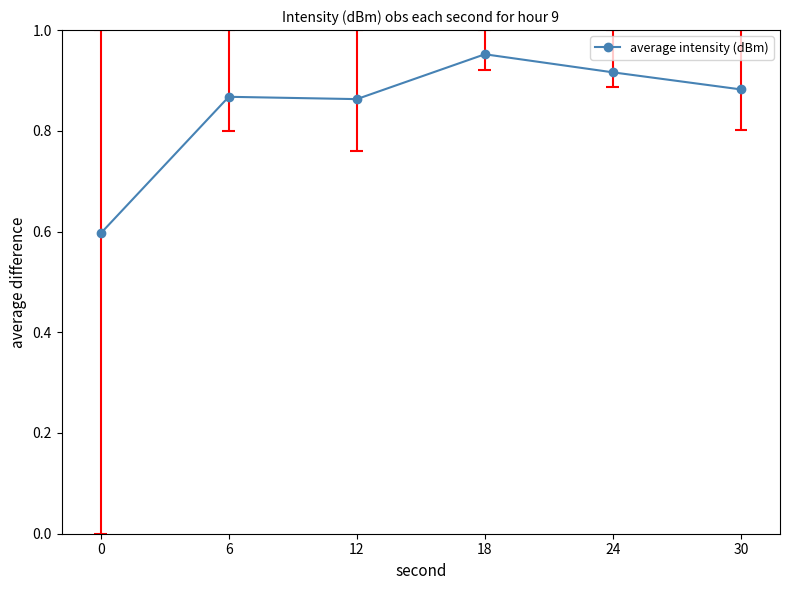

What is the greatest value displayed?

1.0